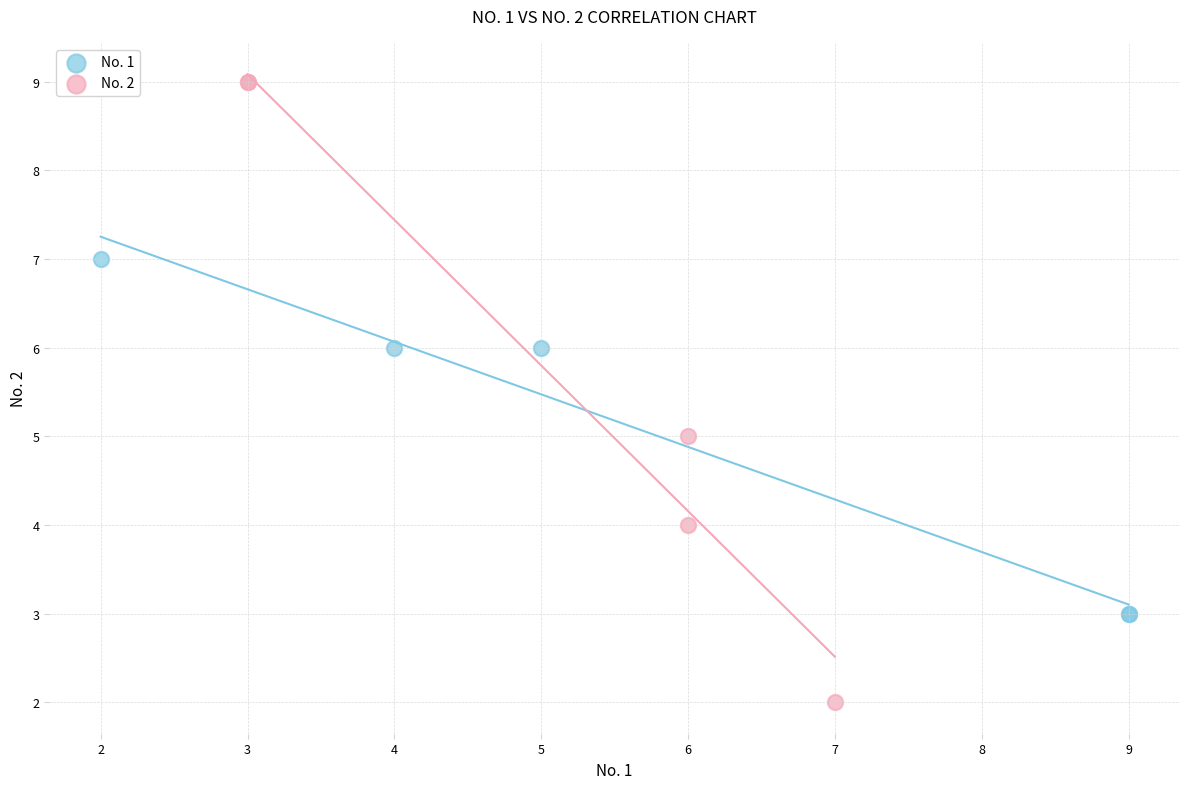

Which series has the largest Y range (max minus min)?

No. 2